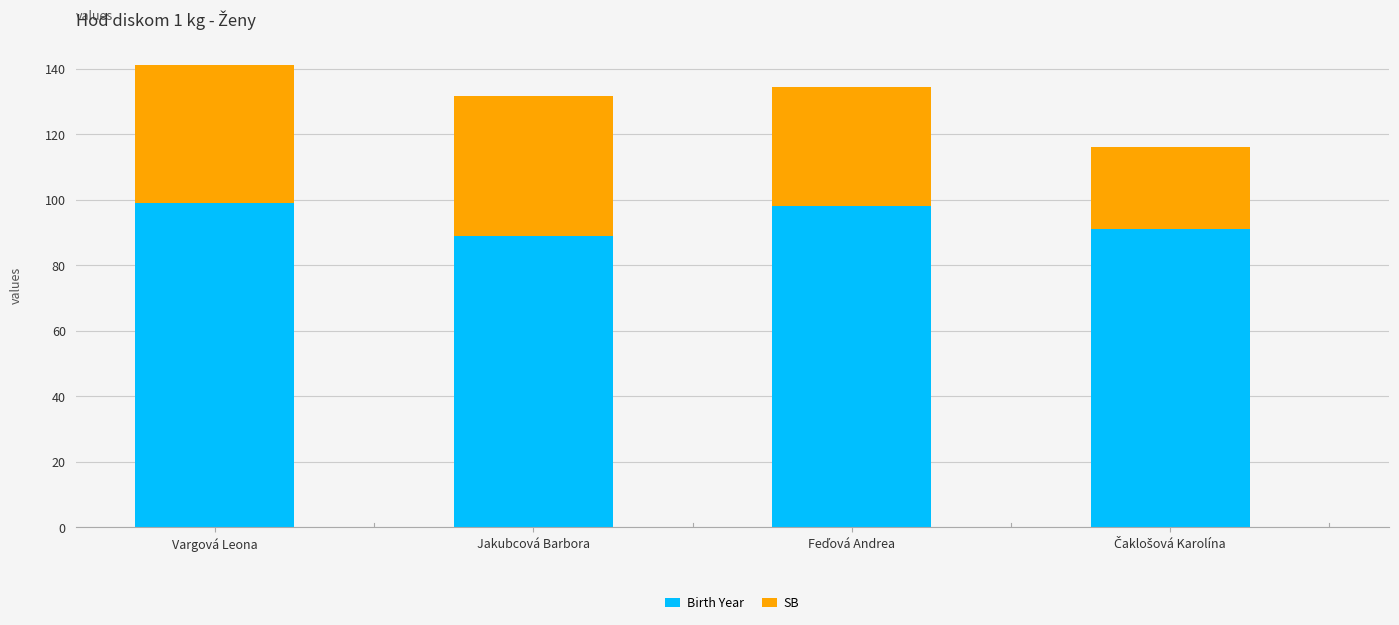

What is the approximate value of Birth Year at Jakubcová Barbora?

89.0